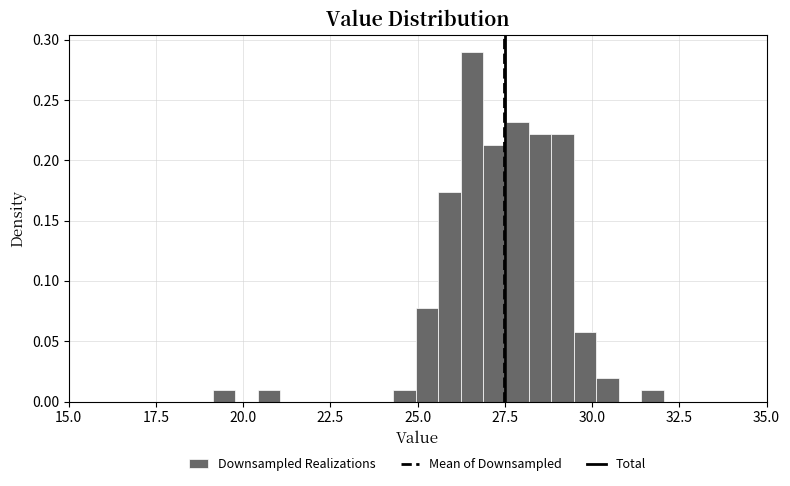

Around what value on the x-axis is the tallest bar? Give the approximate position of its centre, as read against the axis.

26.5